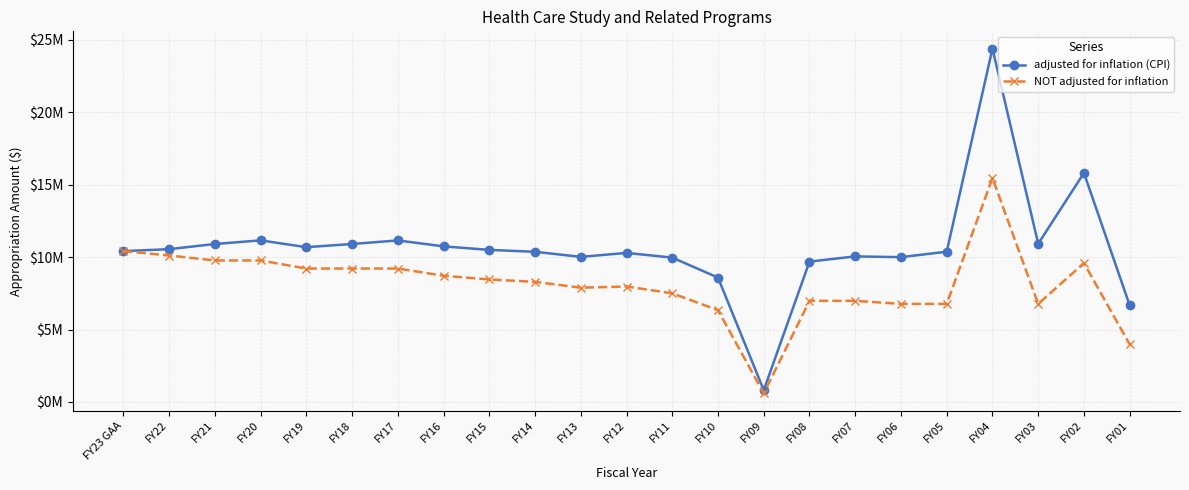

Is this an area chart (filled region under the line)?

No